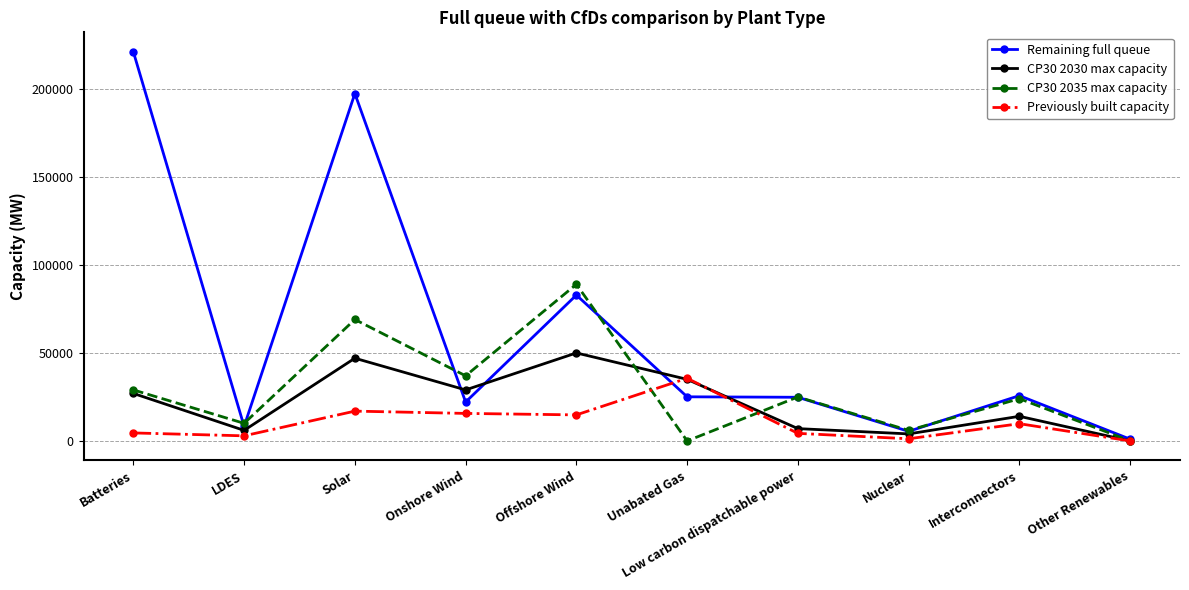

The Remaining full queue series shows 5452.8 at Nuclear. True or false?

True